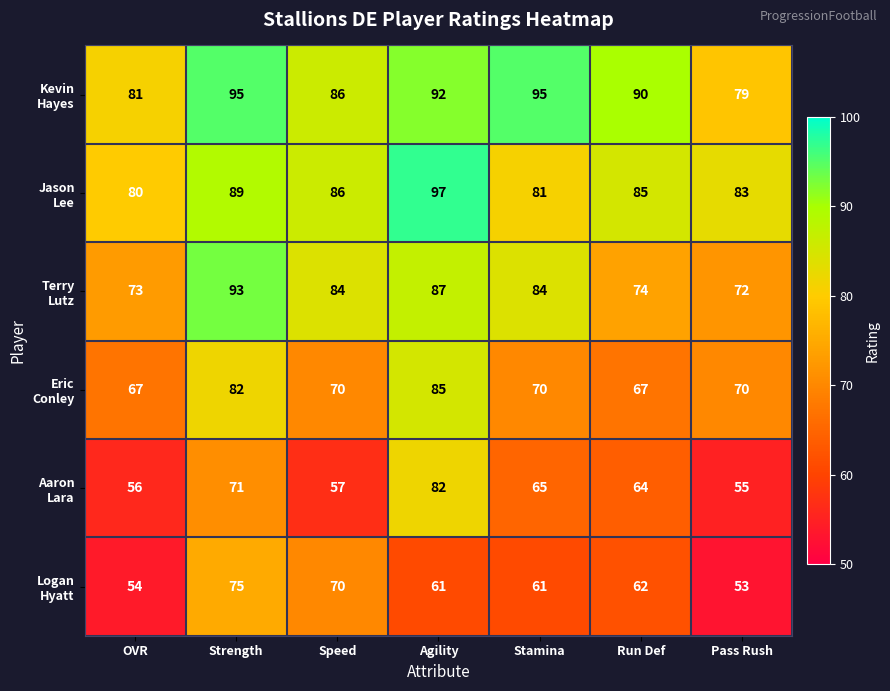

What is the minimum value shown in the chart?

53